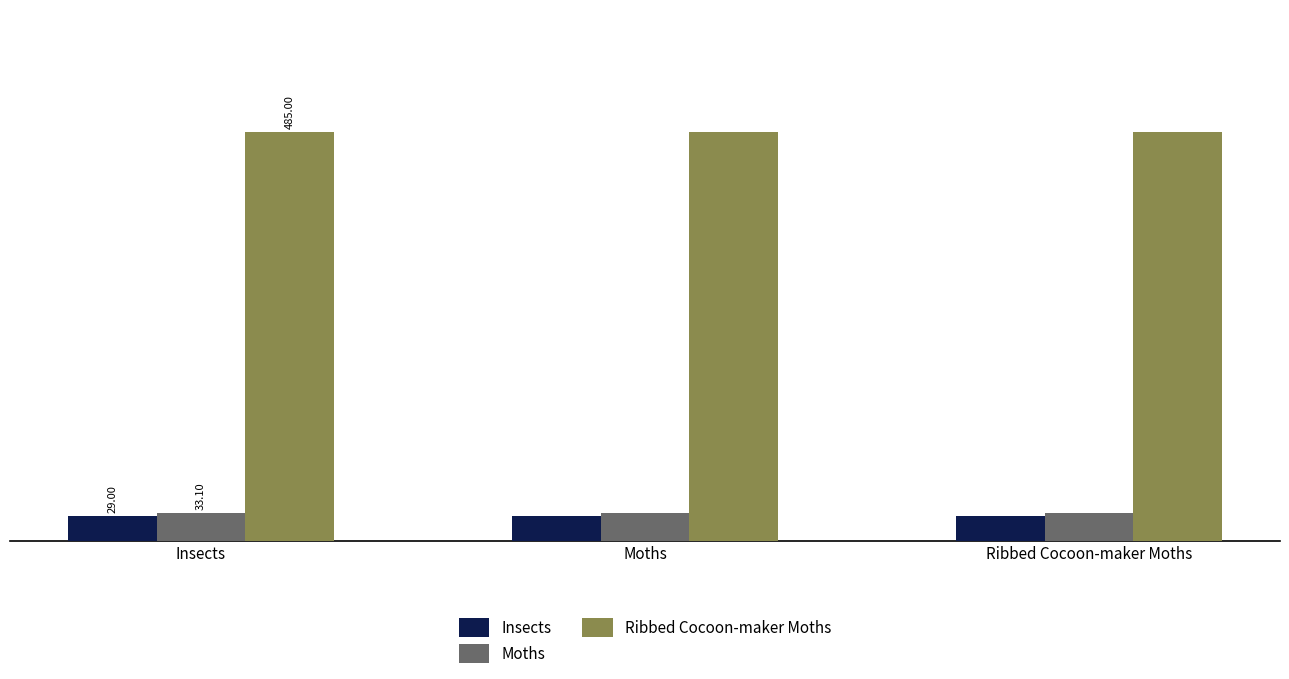

At Ribbed Cocoon-maker Moths, list the series in order from smallest to largest.

Insects, Moths, Ribbed Cocoon-maker Moths